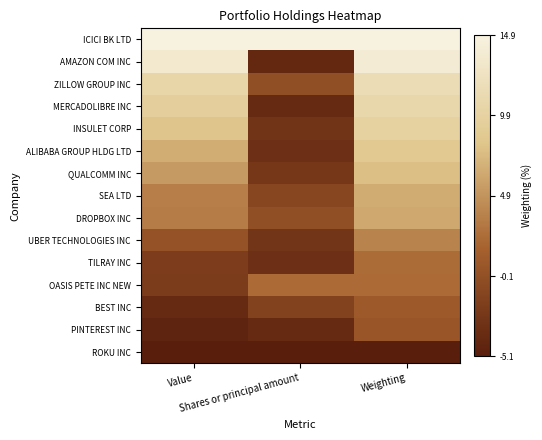

At which category does the chart reach its minimum across all series?

Value